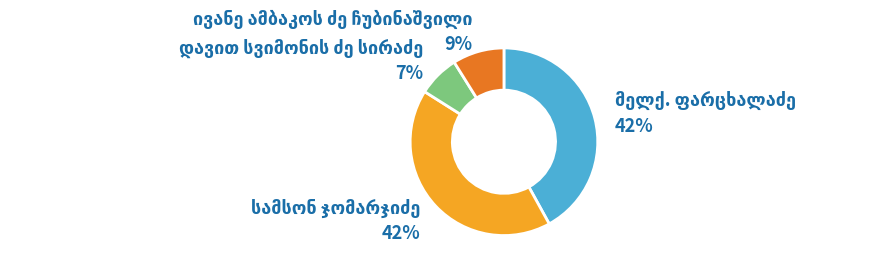

To the nearest percent, what is the difference between the largest and smallest slice percentages?

35%